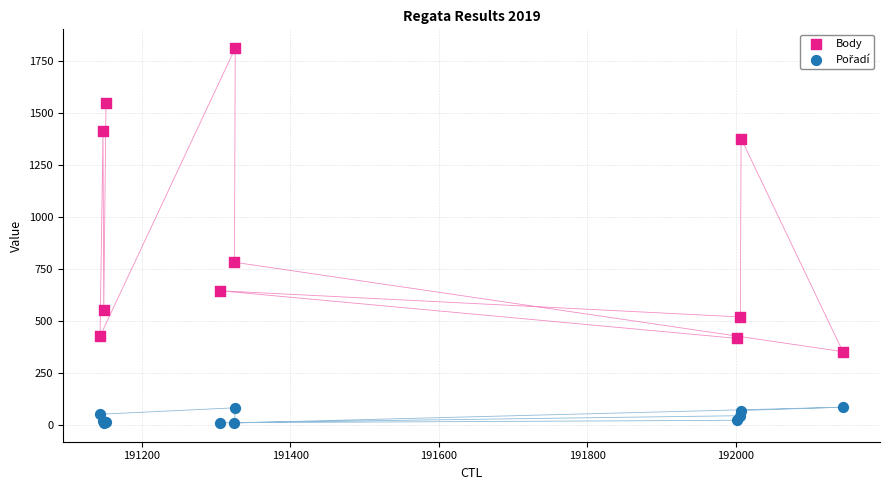

What is the X range (max minus min) for the scatter plot?

1000